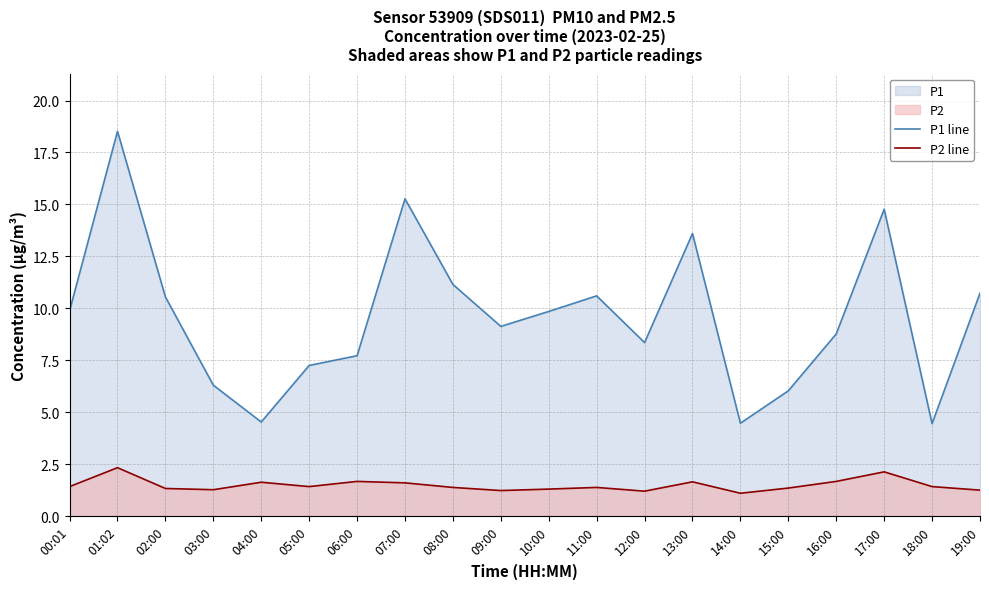

Between 02:00 and 10:00, which series saw the biggest shift?

P1 line